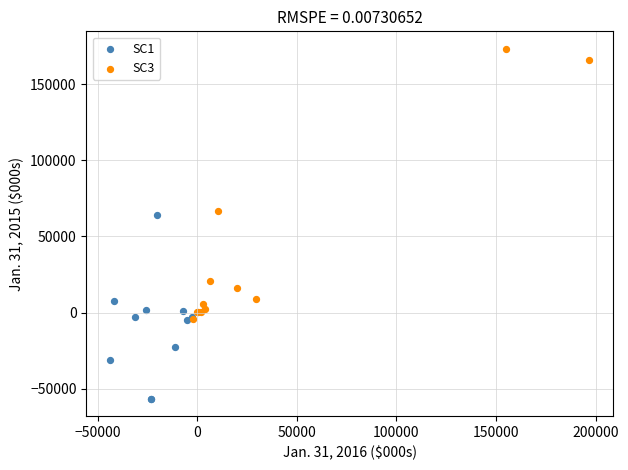

Which series has the largest Y range (max minus min)?

SC3